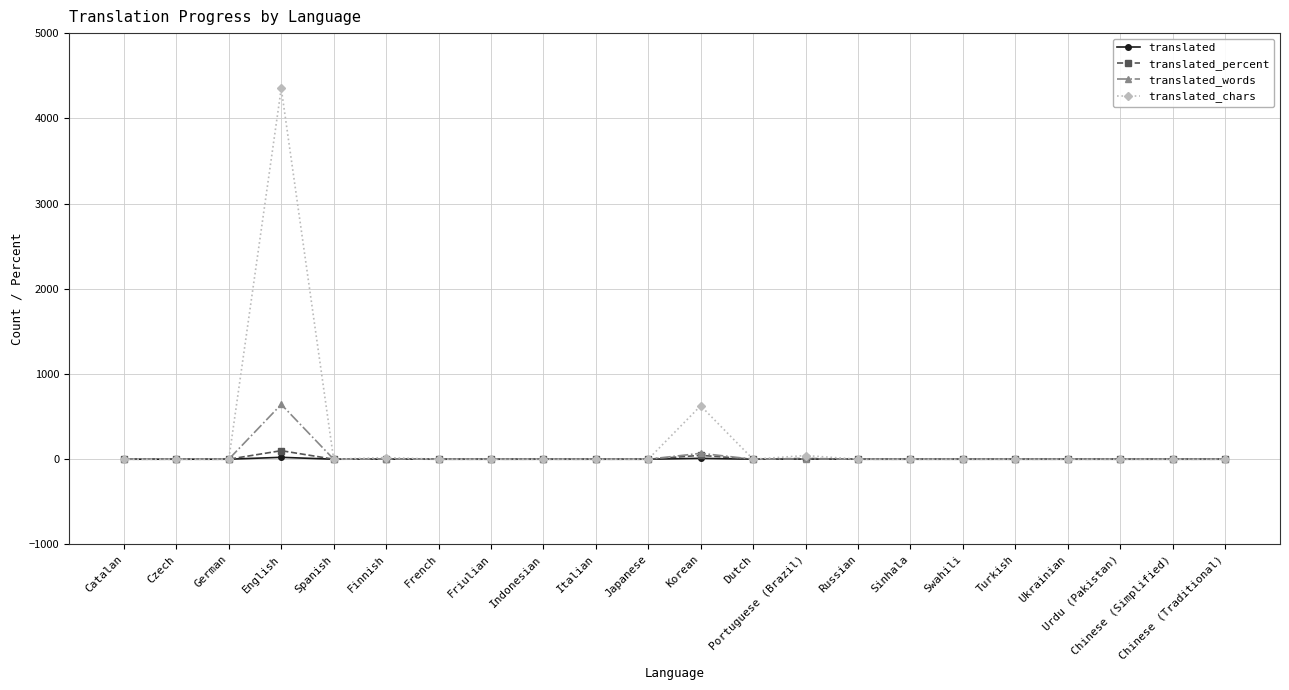

The value of translated_words at Finnish is 2.0. True or false?

True